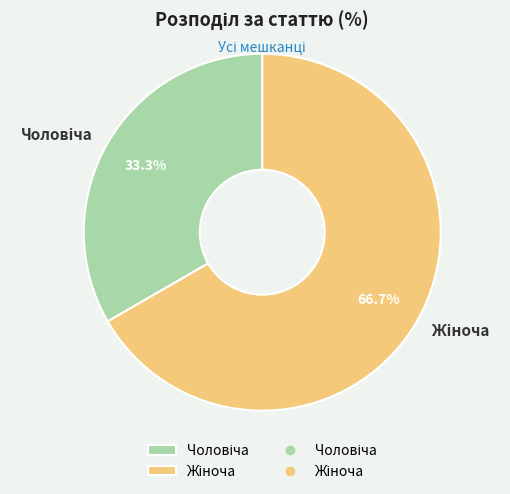

How many slices are in this pie chart?

2